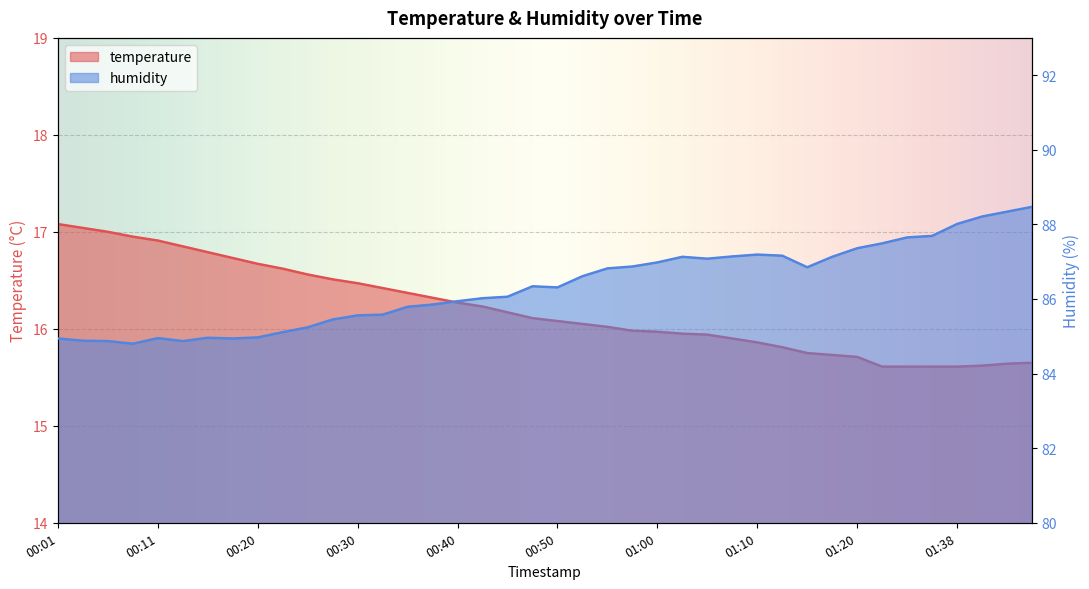

What are all the series names shown in the legend?

temperature, humidity